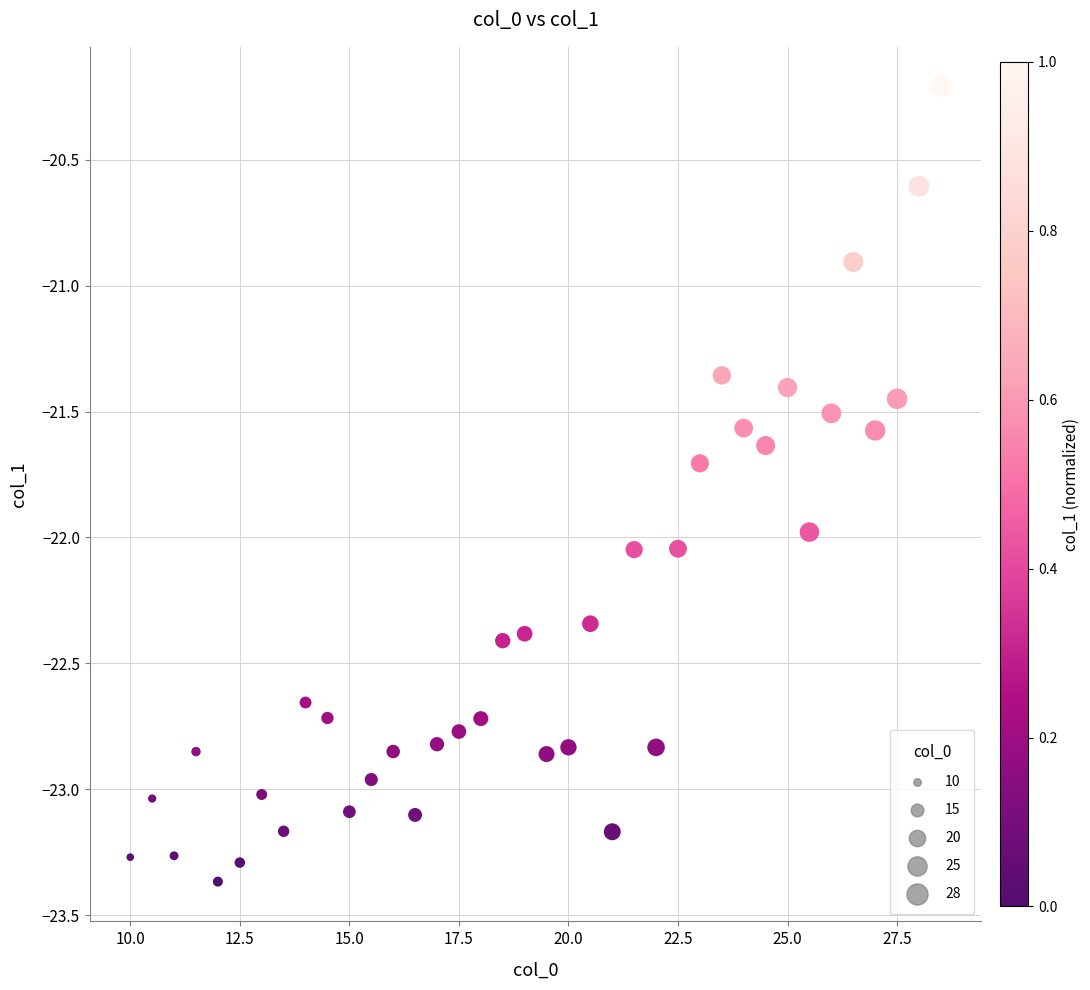

What is the range of Y values (max minus min)?

3.2